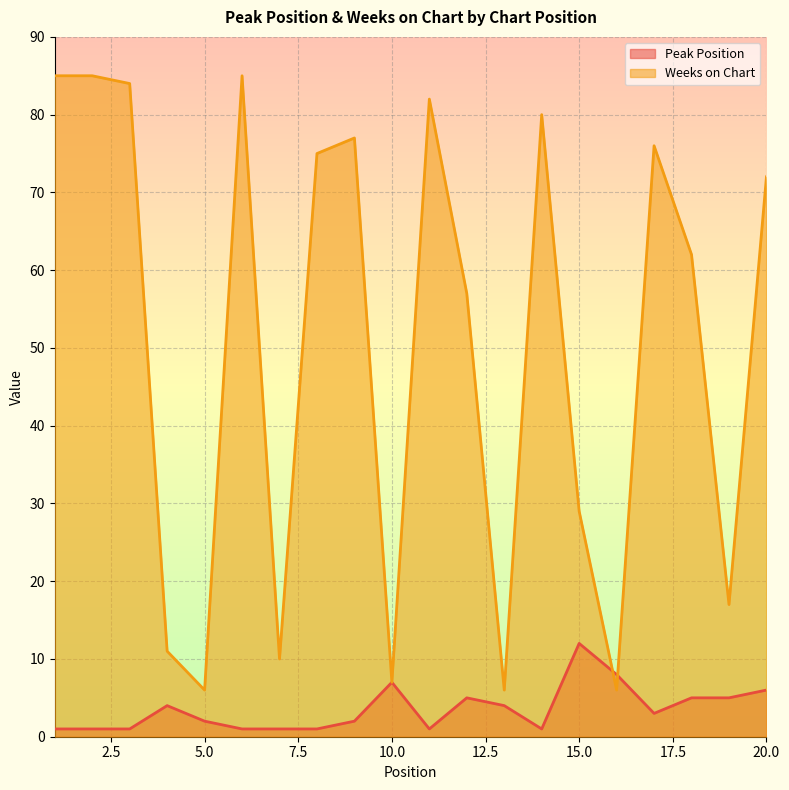

At which label is Peak Position closest to 6?

20.0